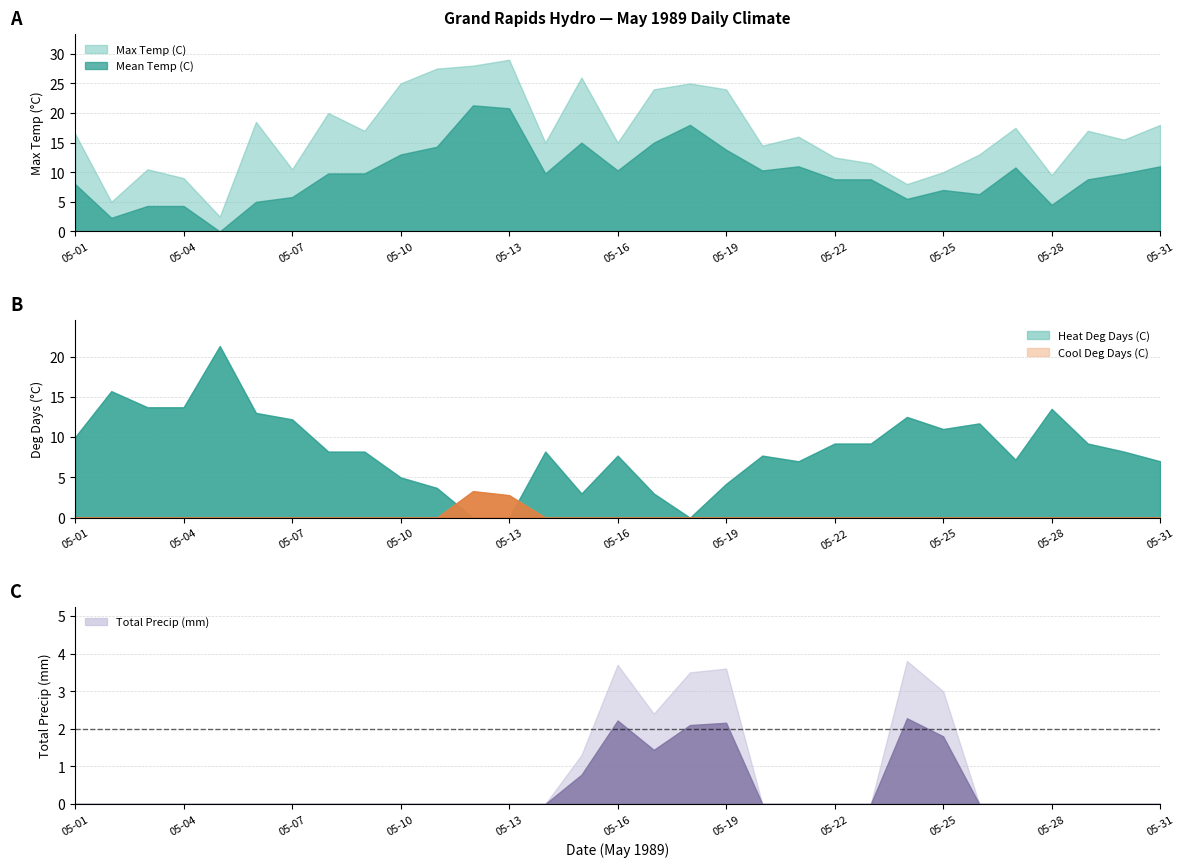

True or false: Max Temp (C) and Total Precip (mm) cross at least once.

False